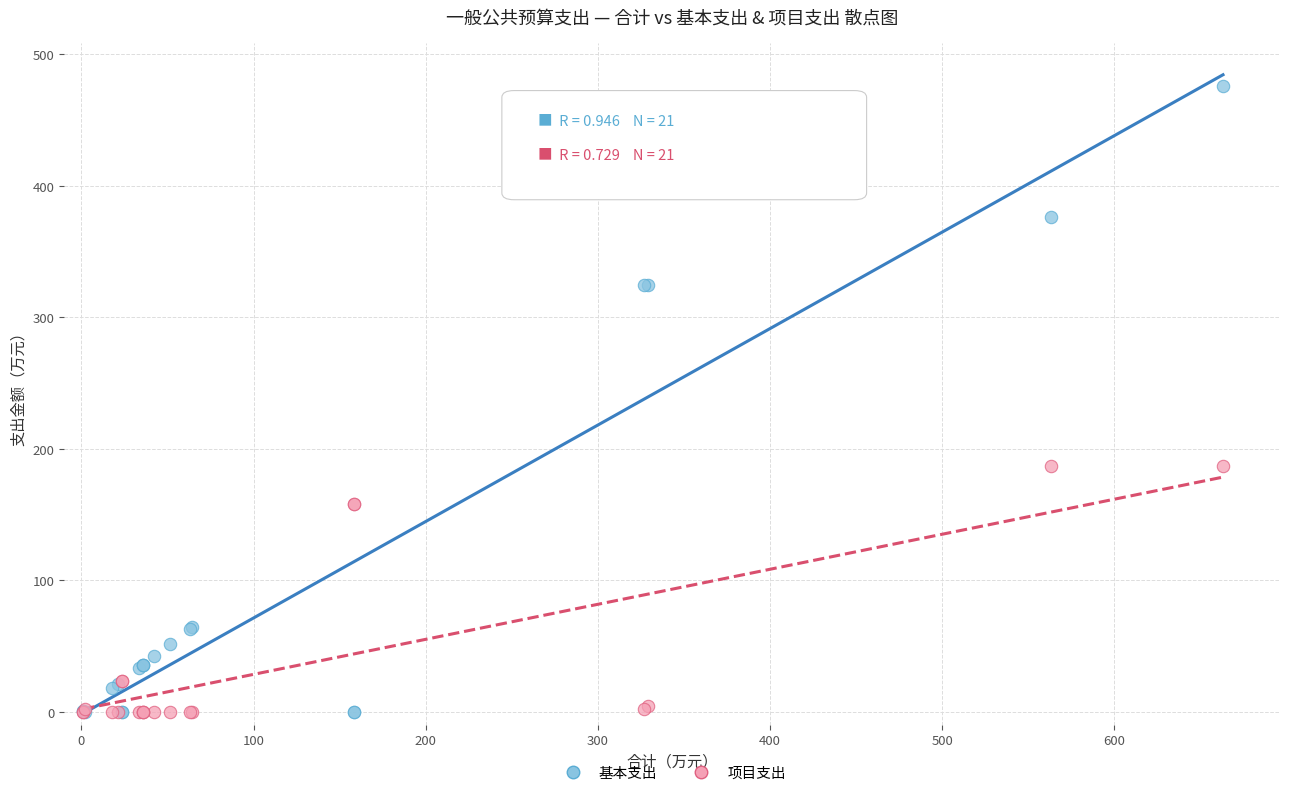

What are all the series names shown in the legend?

基本支出, 项目支出